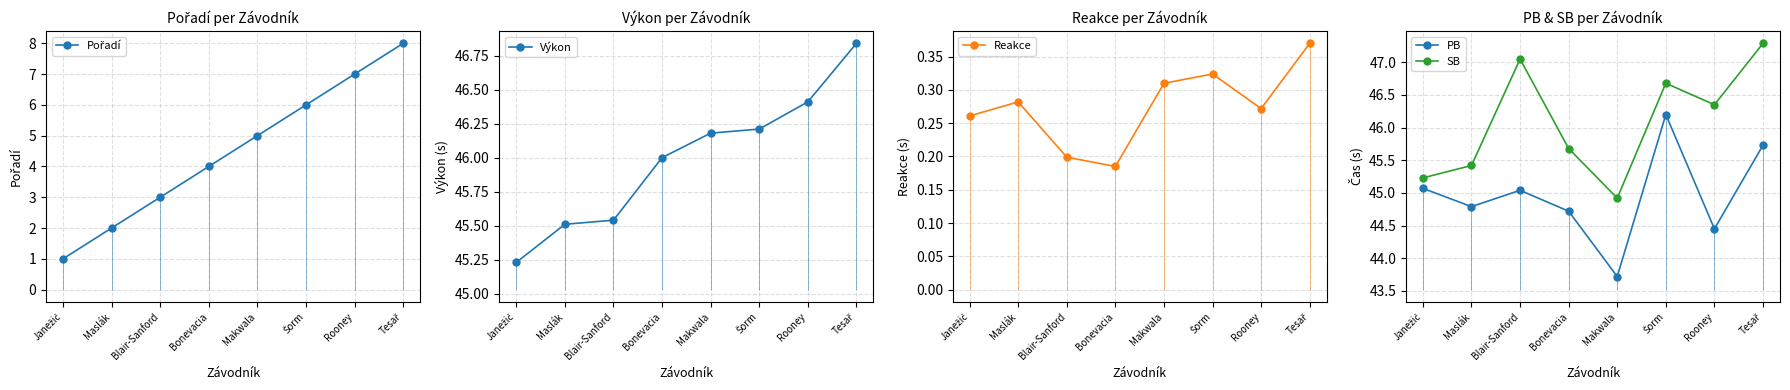

What is the total value across all series at Rooney?

144.5